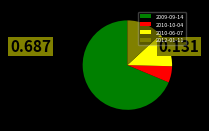

Combined, do 2012-01-11 and 2009-09-14 account for over 50%?

Yes